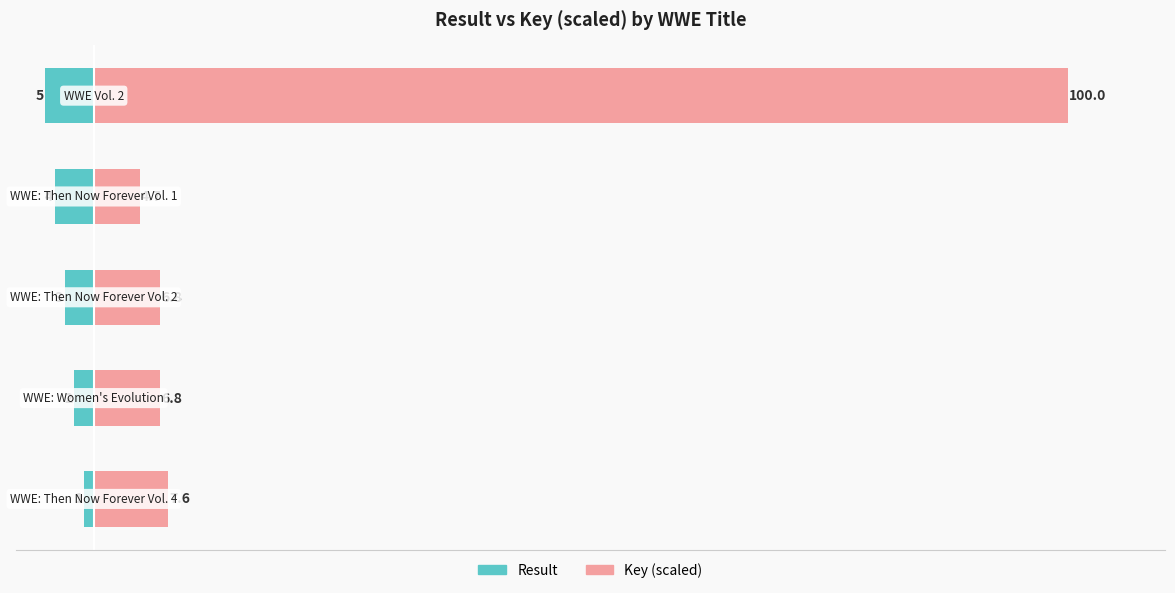

Is it true that Key (scaled) equals 1.8 at 2?

False